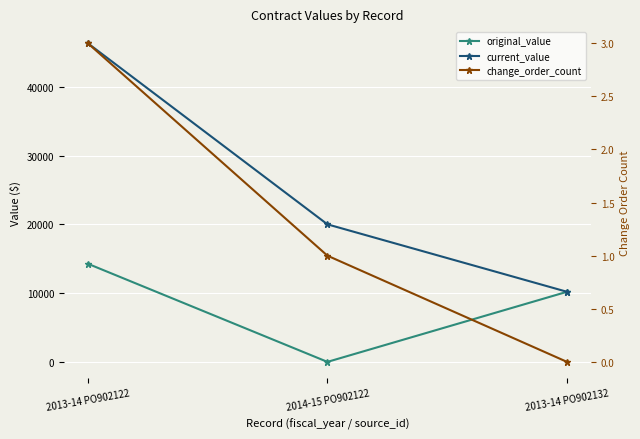

Where does the original_value series first go above 10192?

2013-14 PO902122